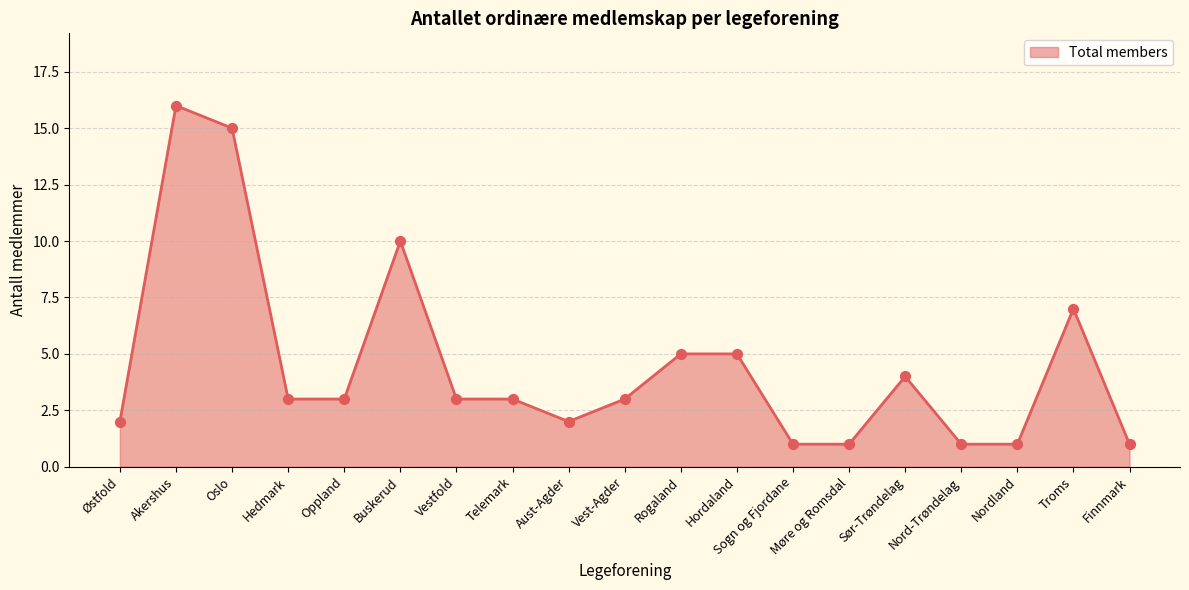

Which has a higher value, Hedmark or Rogaland?

Rogaland